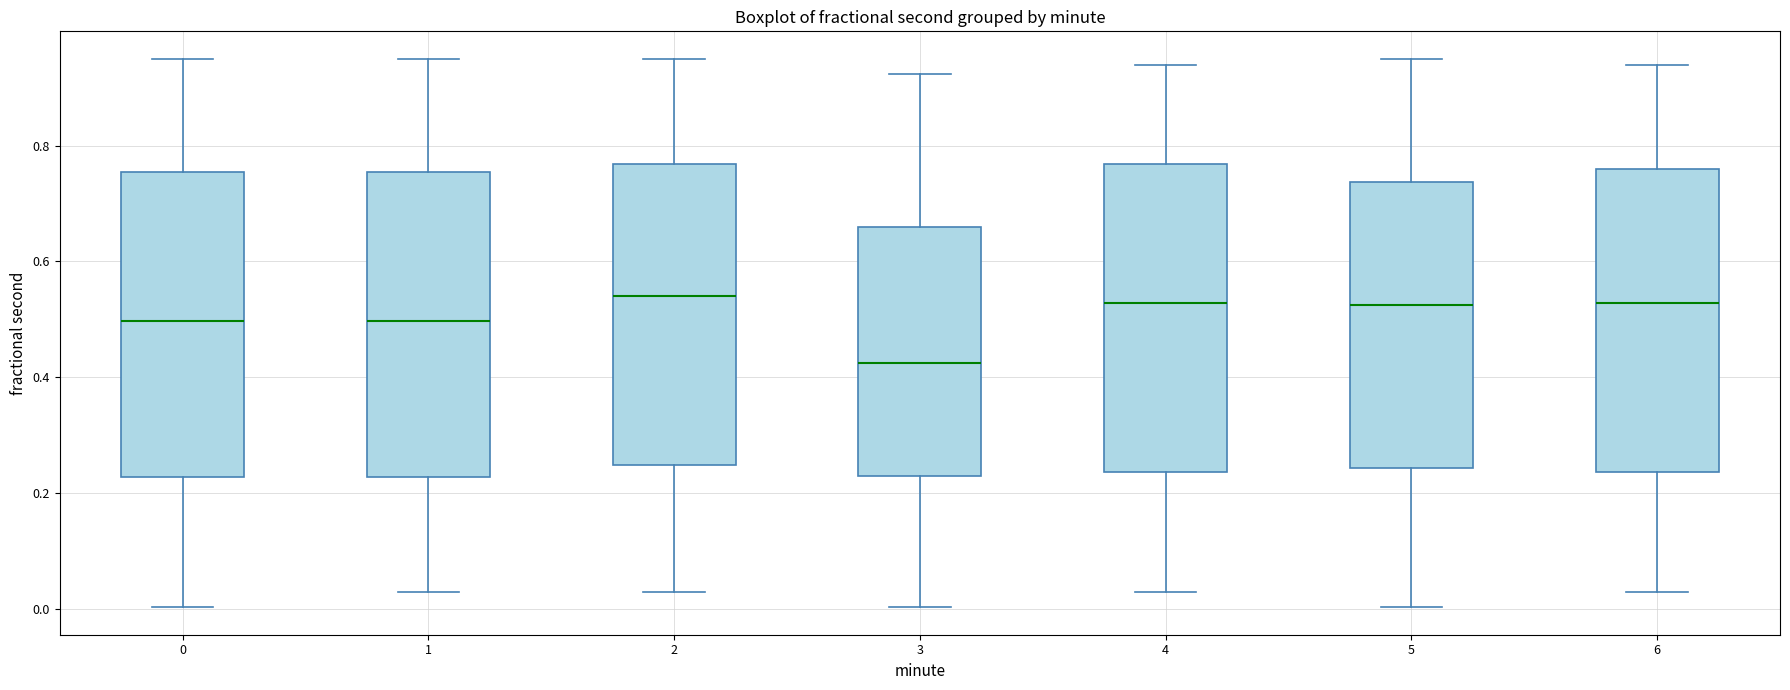

Where is the lower edge of the box at x = 4 on the y-axis? The values are not printed on the chart, so give them approximately, as read against the axis.

0.24